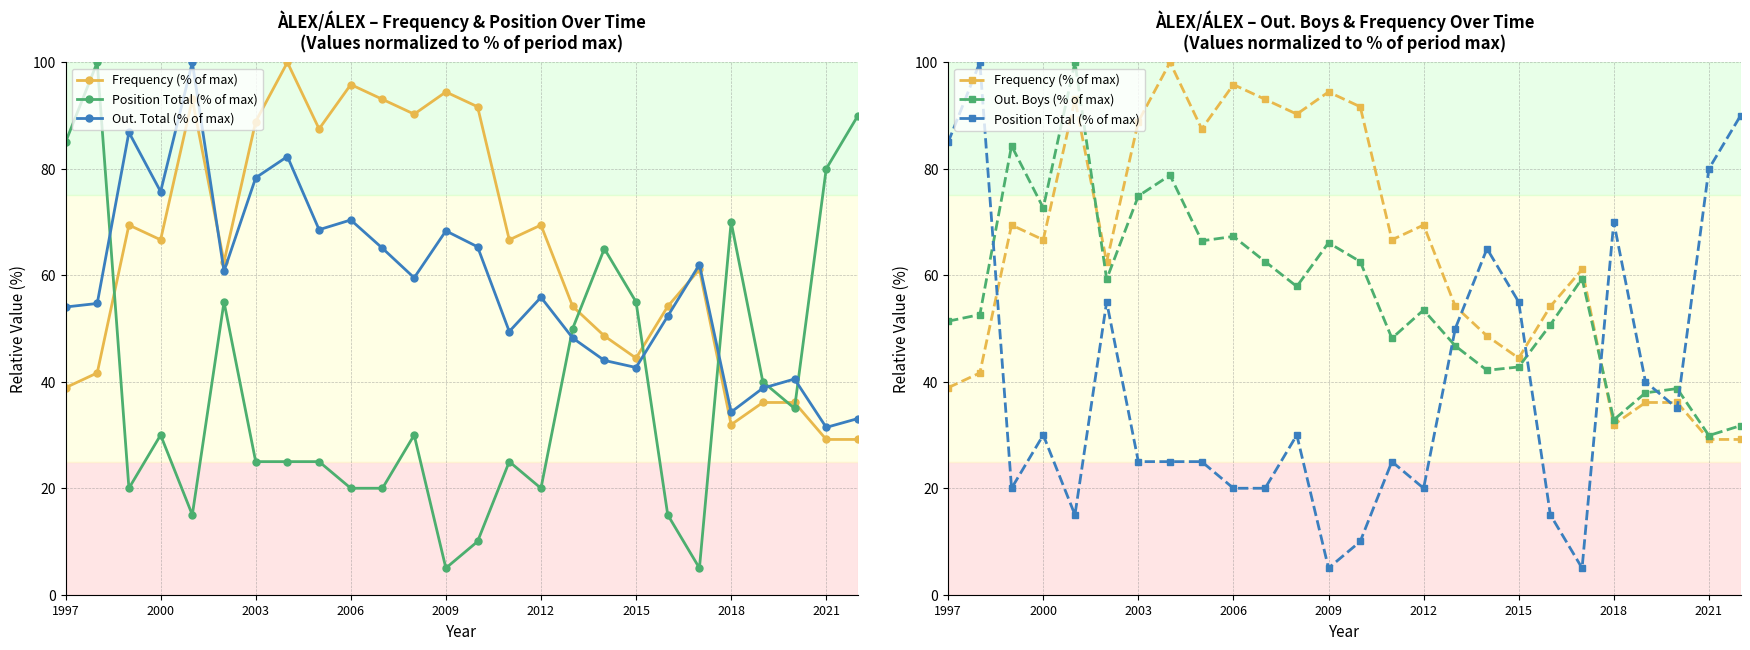

What is the spread (max minus min) of values at 19?

39.2